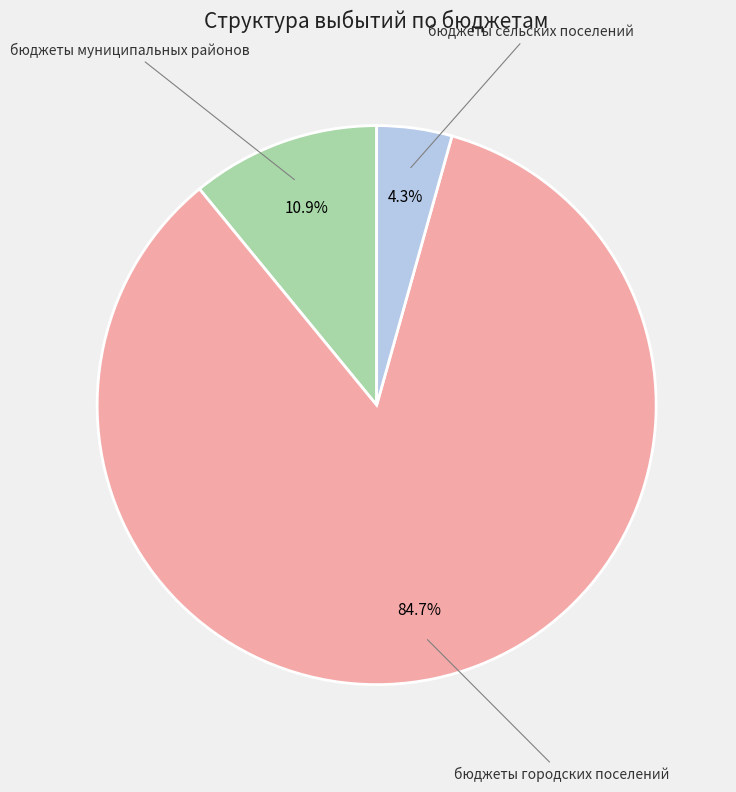

To the nearest percent, what is the difference between the бюджеты сельских поселений and бюджеты городских поселений slice percentages?

80%